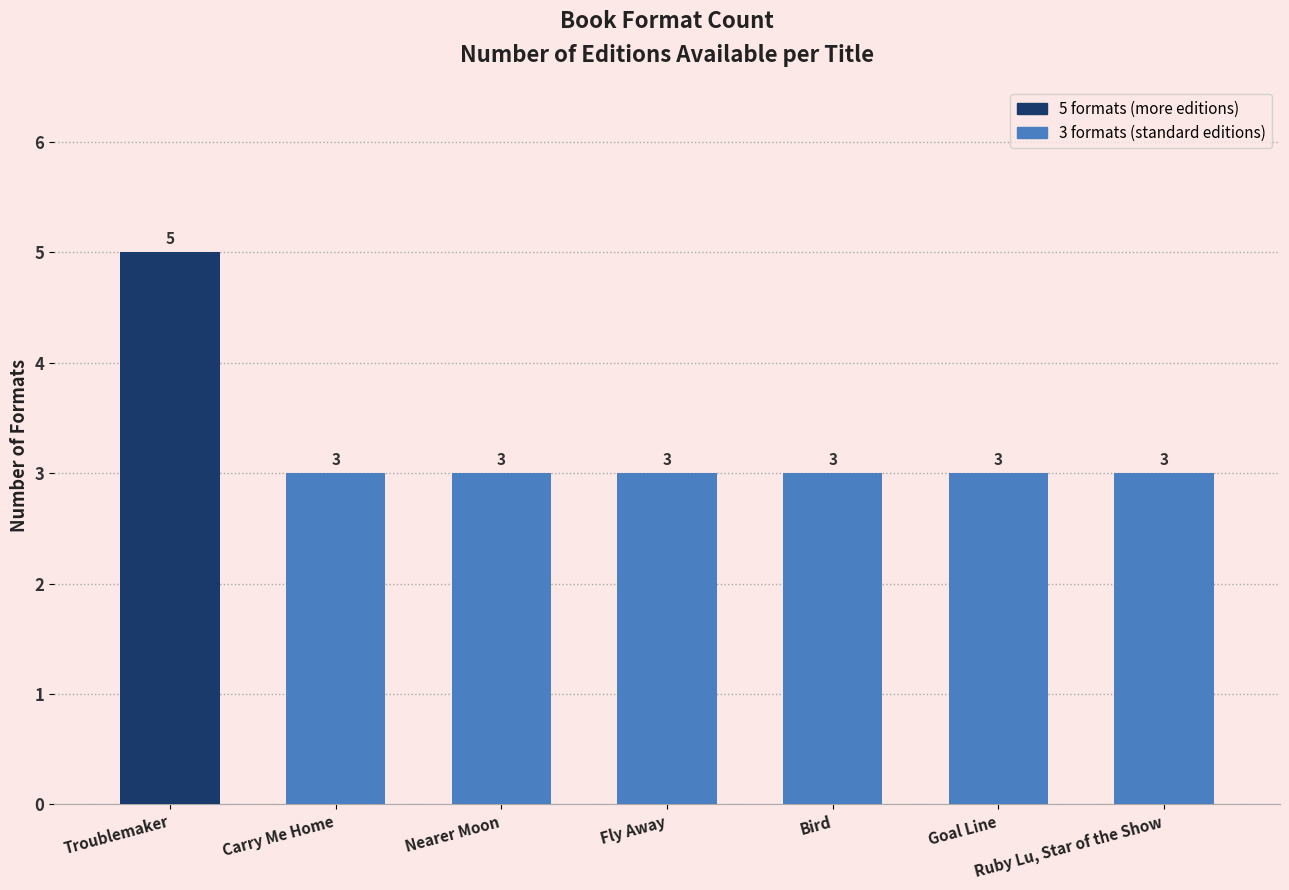

True or false: the data shows 3 at Carry Me Home.

True